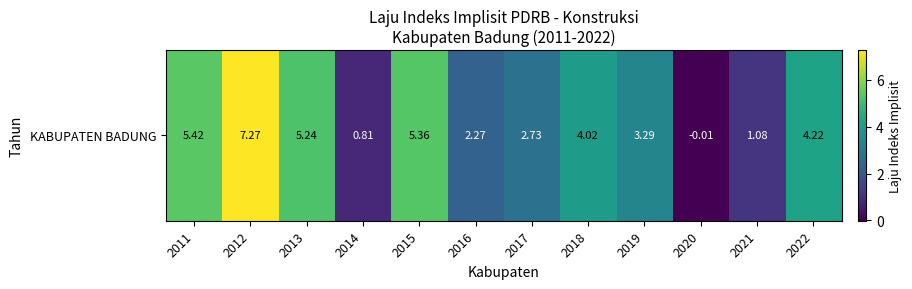

Reading right to left, transcribe all the data shown in this chart.

2022=4.2	2021=1.1	2020=-0.0	2019=3.3	2018=4.0	2017=2.7	2016=2.3	2015=5.4	2014=0.8	2013=5.2	2012=7.3	2011=5.4